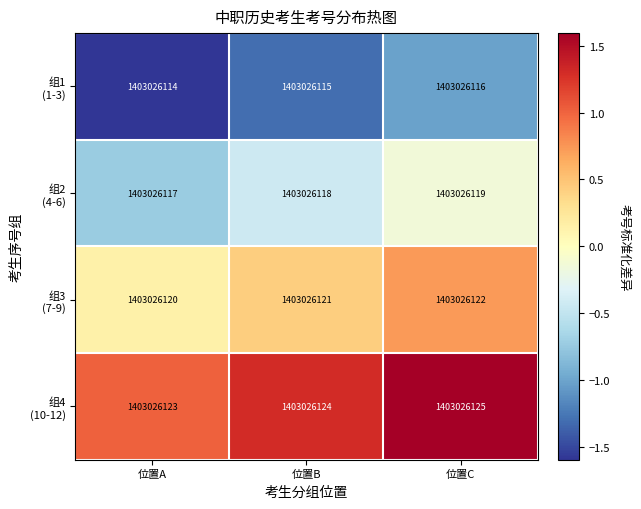

At how many categories does at least one series exceed 0?

3